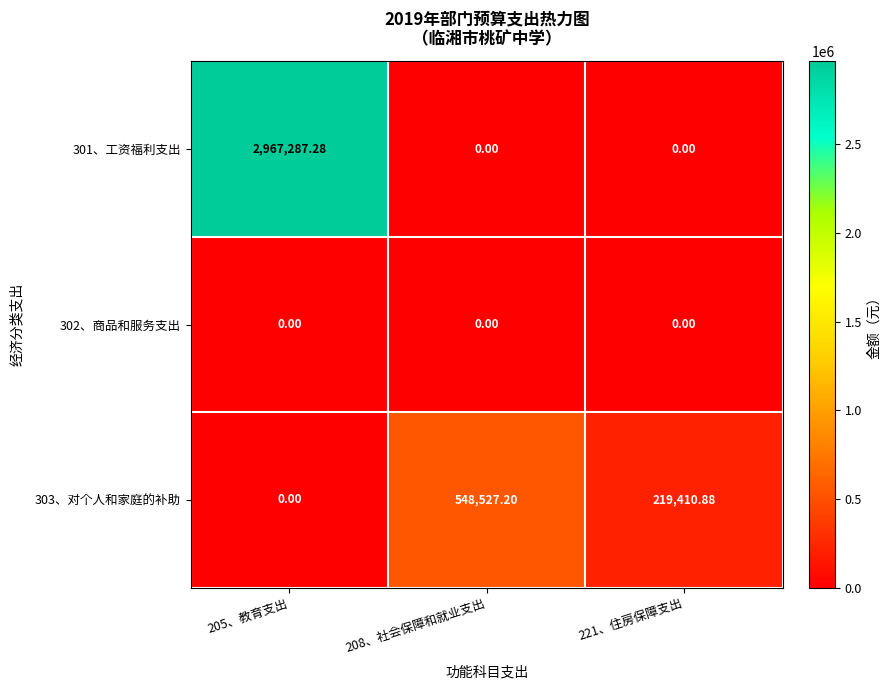

Rank the series by their maximum value, from lowest to highest.

302、商品和服务支出, 303、对个人和家庭的补助, 301、工资福利支出